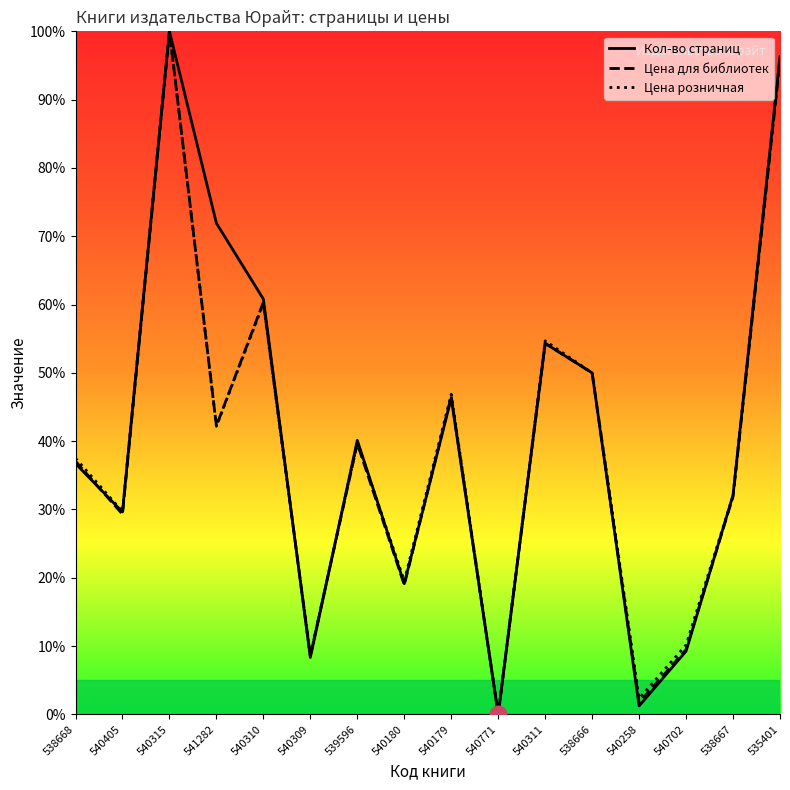

What is the difference between the maximum and minimum values in the Цена для библиотек series?

100.0